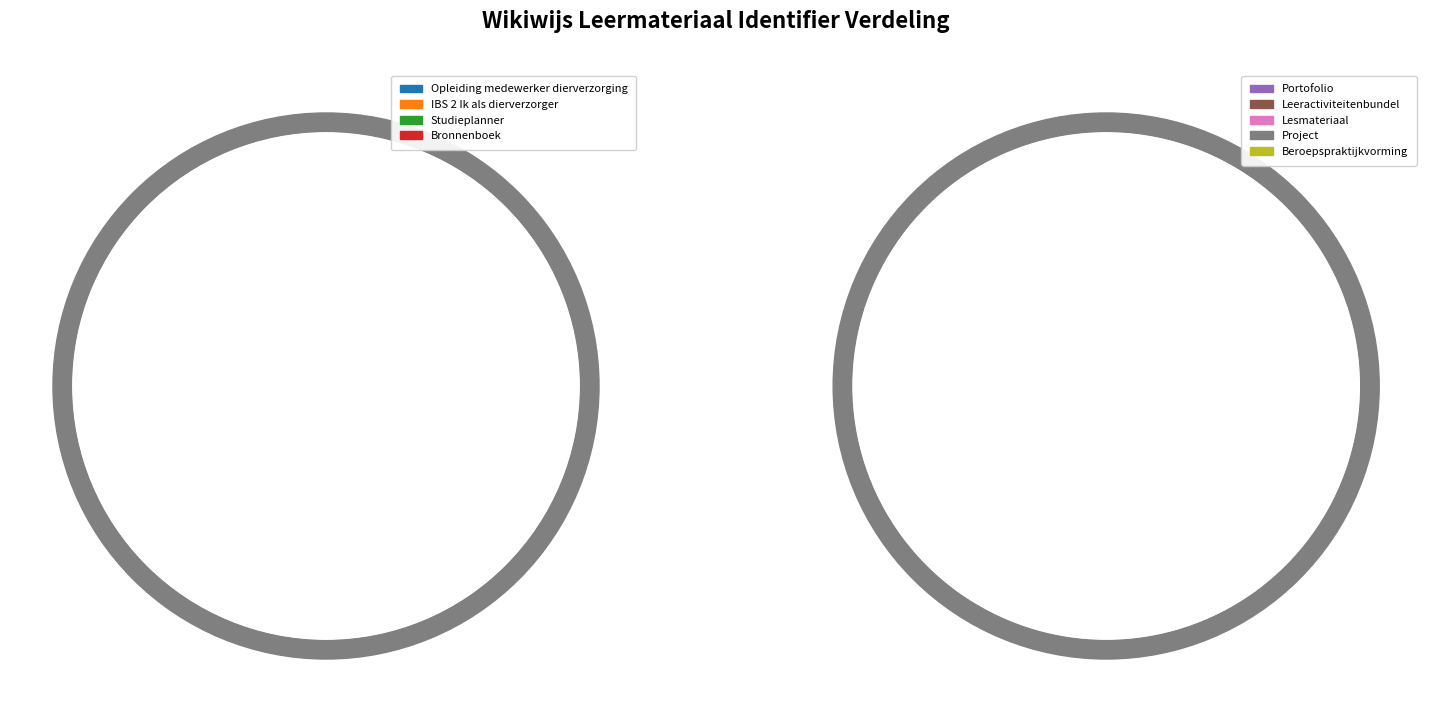

Is Project the majority of the pie?

No